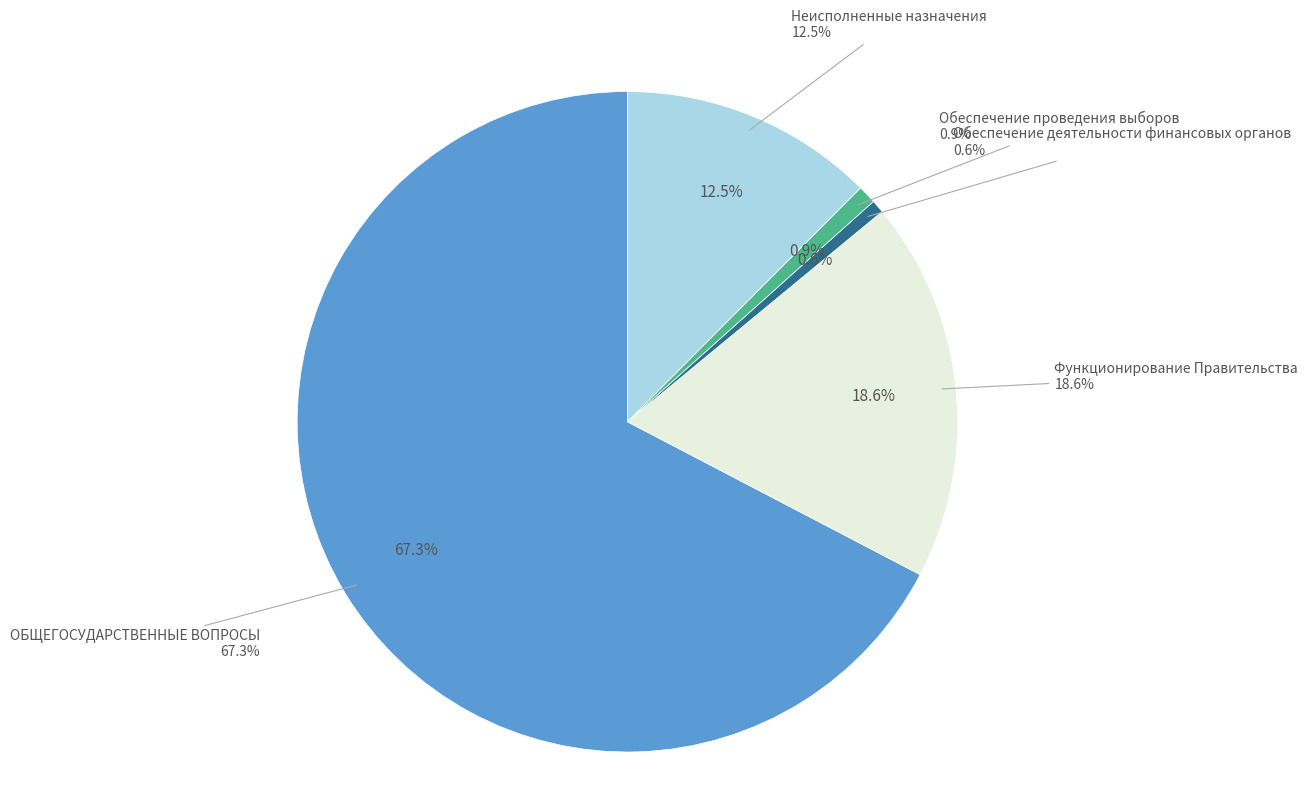

To the nearest percent, what is the average slice percentage?

20%